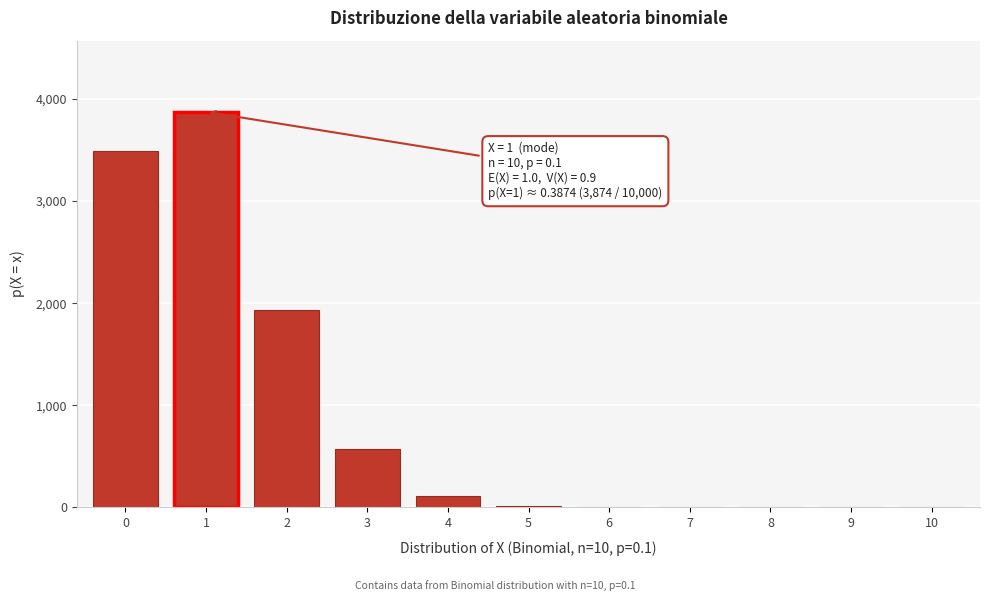

What is the sum of all values?

10000